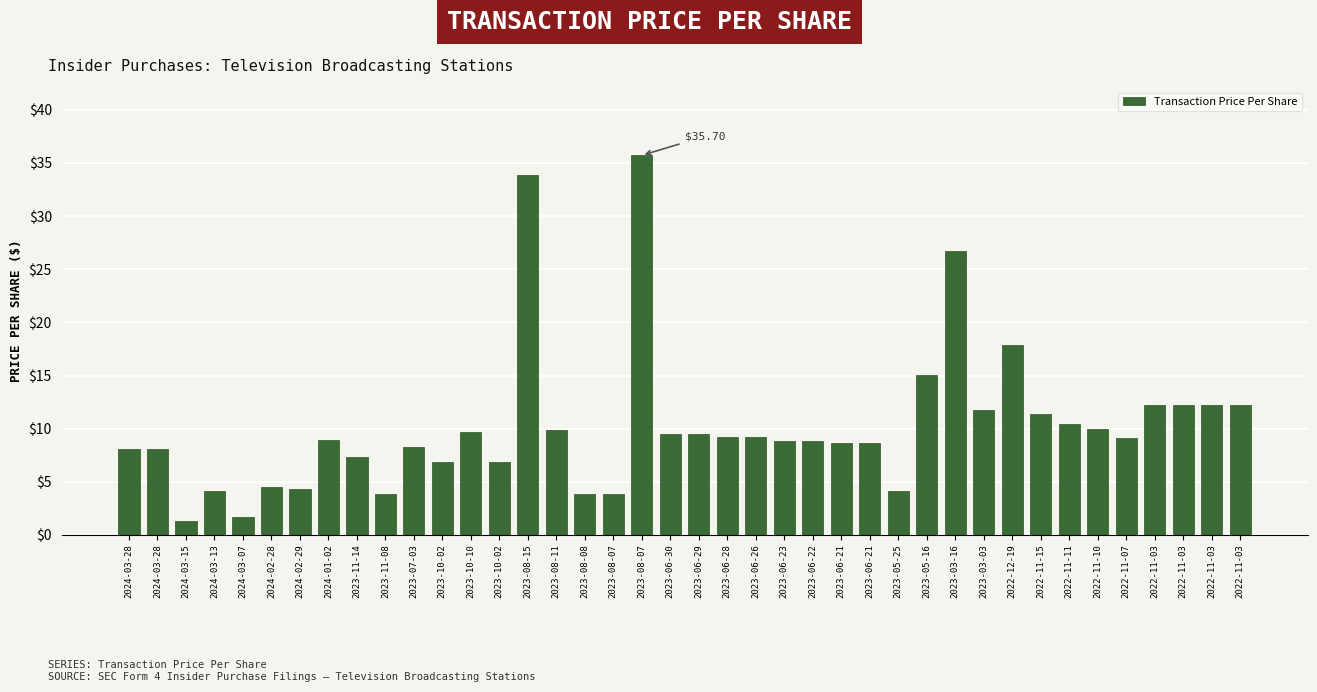

Does the chart contain any negative values?

No